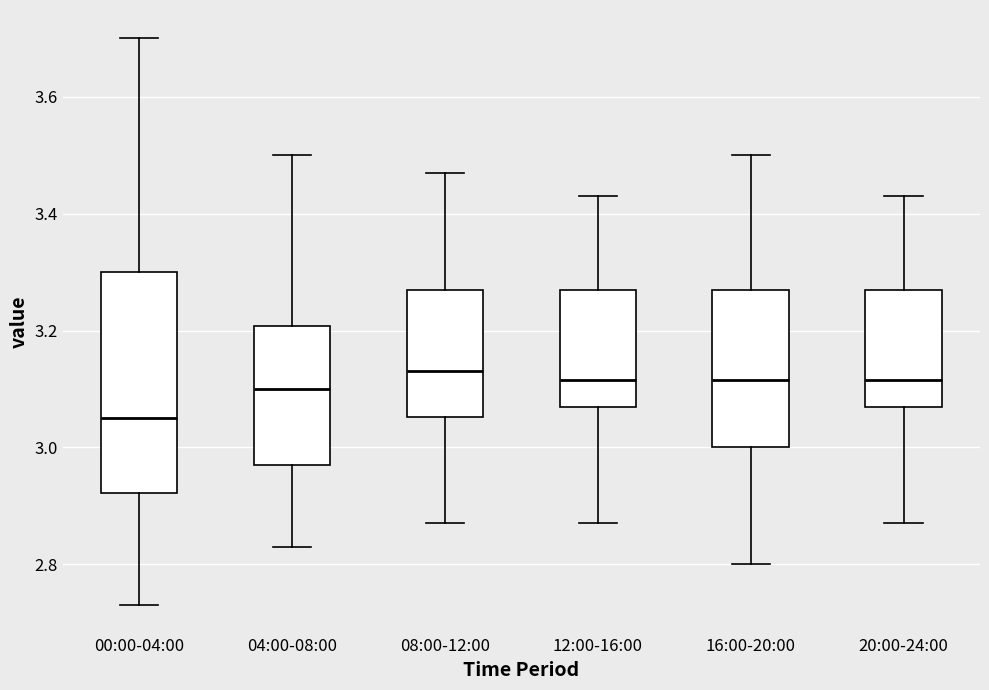

Comparing the boxes themselves (not the whiskers), which one is the tallest?

00:00-04:00